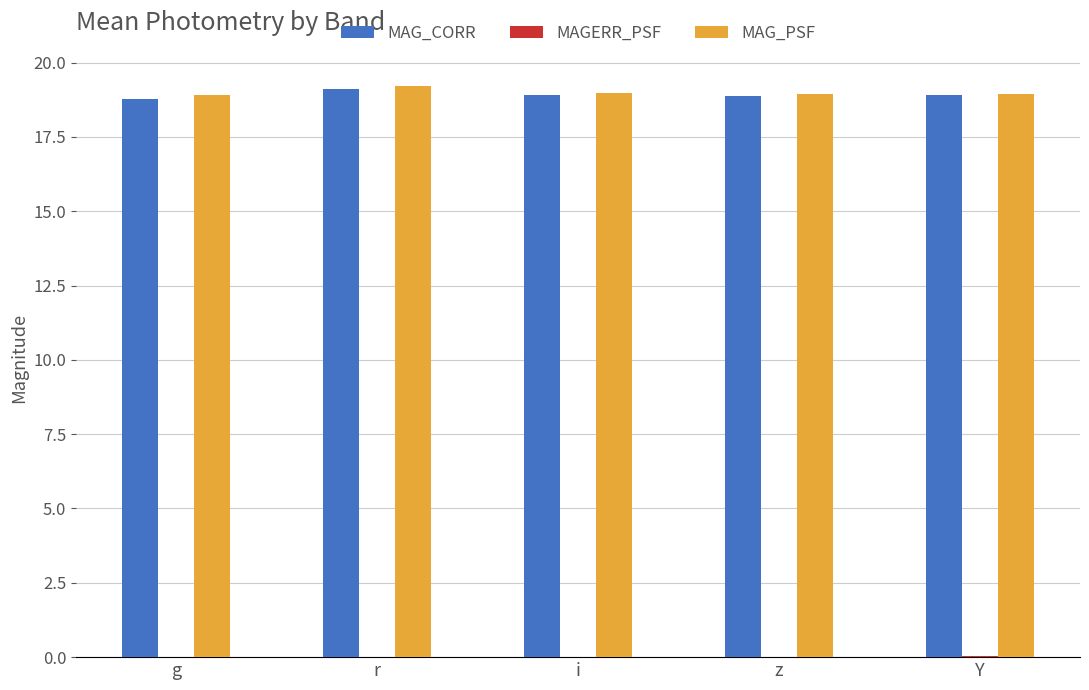

What is the total value across all series at i?

37.9